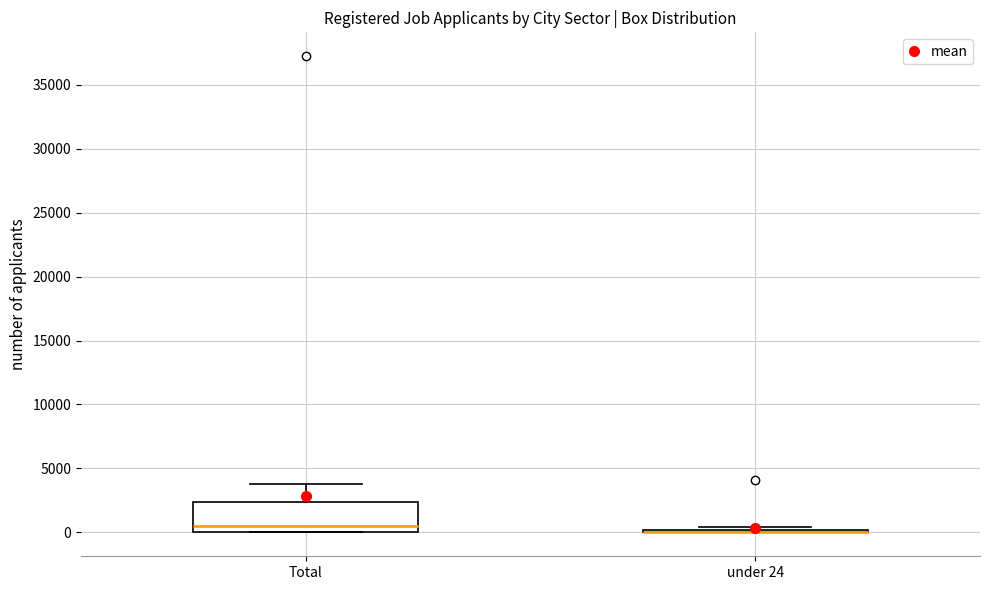

Comparing the boxes themselves (not the whiskers), which one is the tallest?

Total